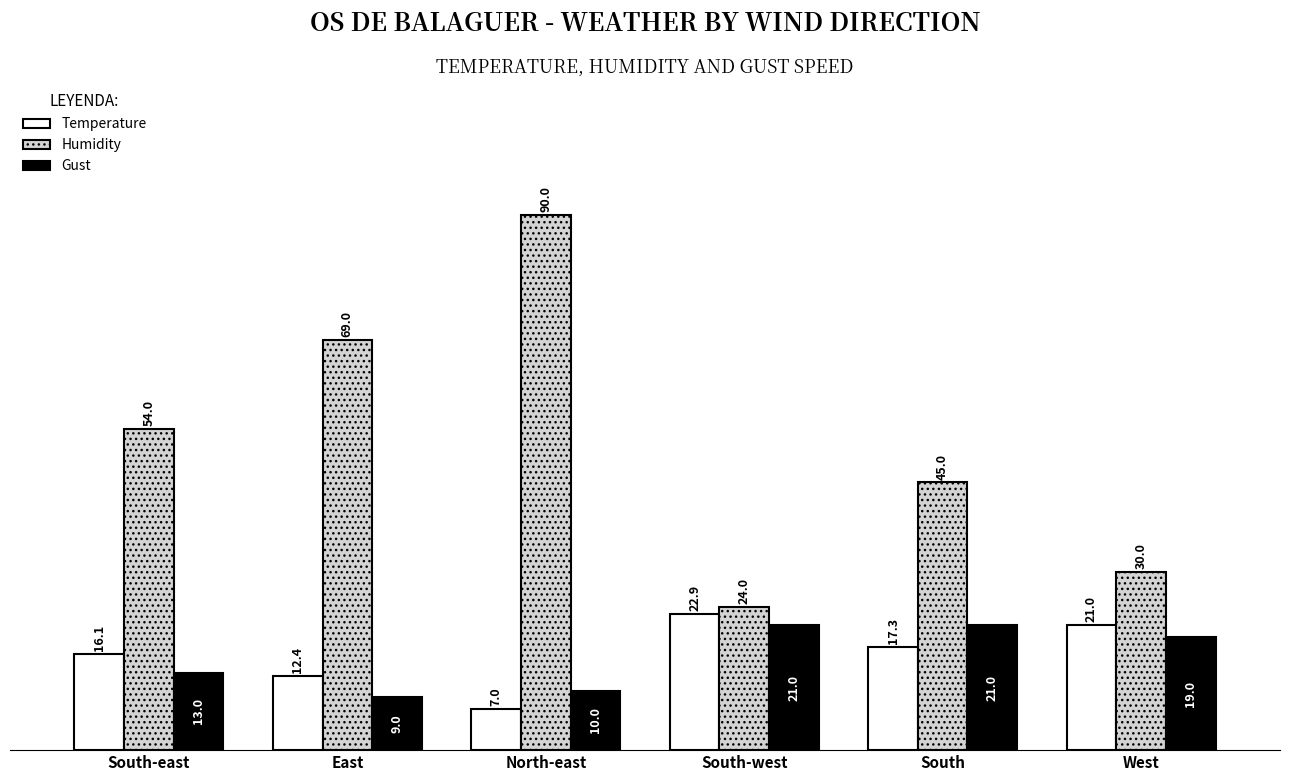

At which category is the sum across all series the highest?

North-east